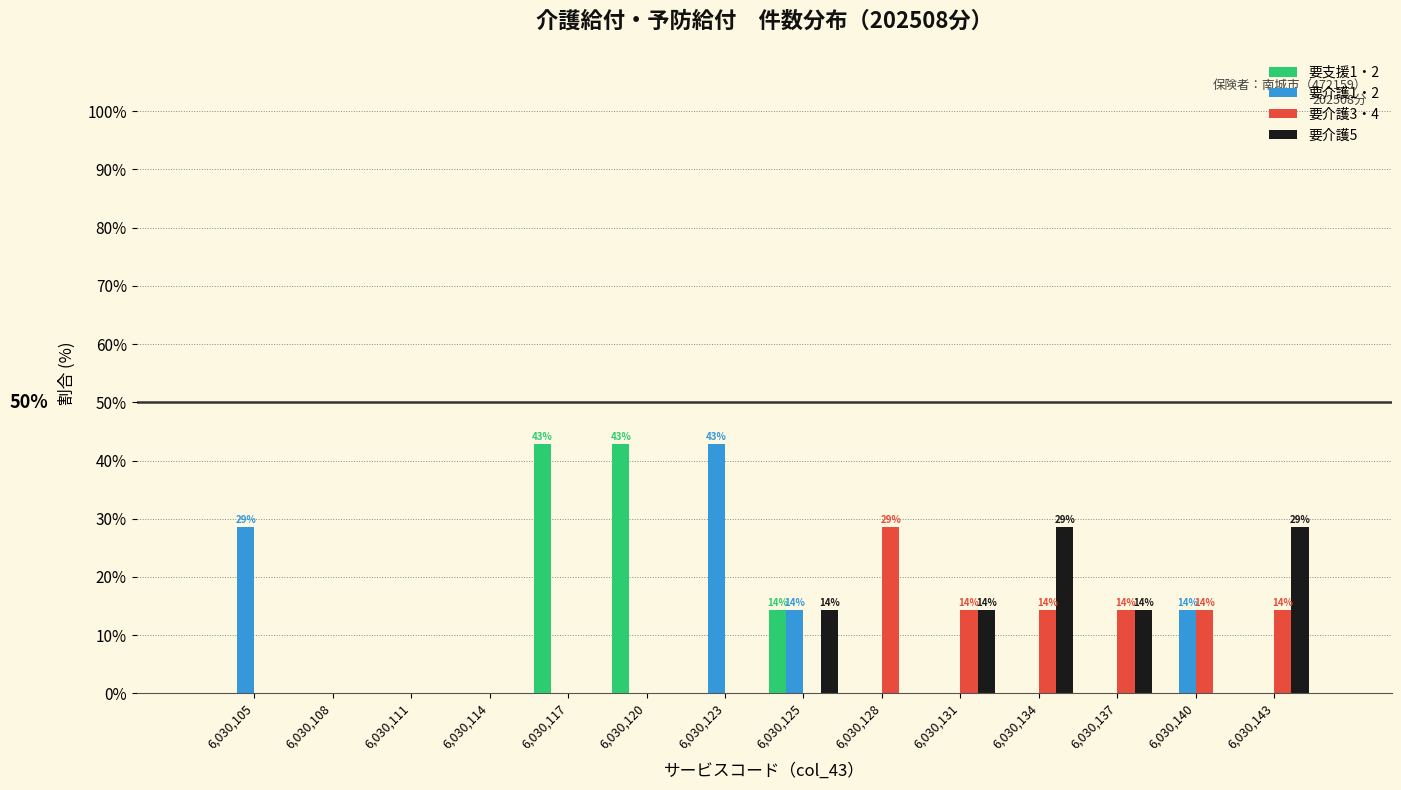

Which series changed the most between 6,030,105 and 6,030,108?

要介護1・2